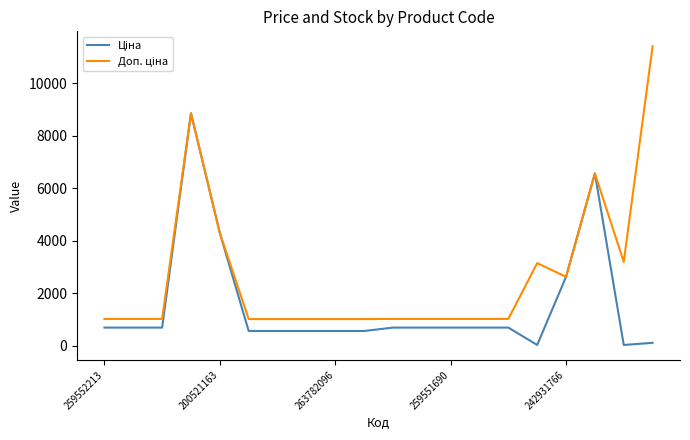

What is the greatest value displayed?

11410.0